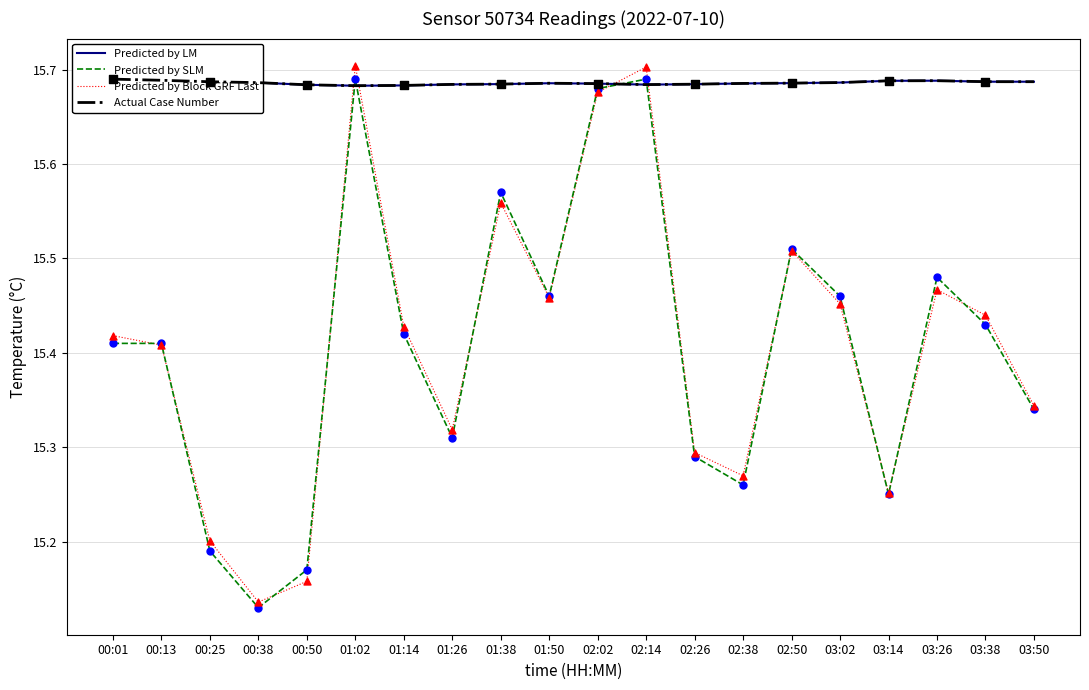

Which series has the widest spread of Y values?

Predicted by Block GRF Last